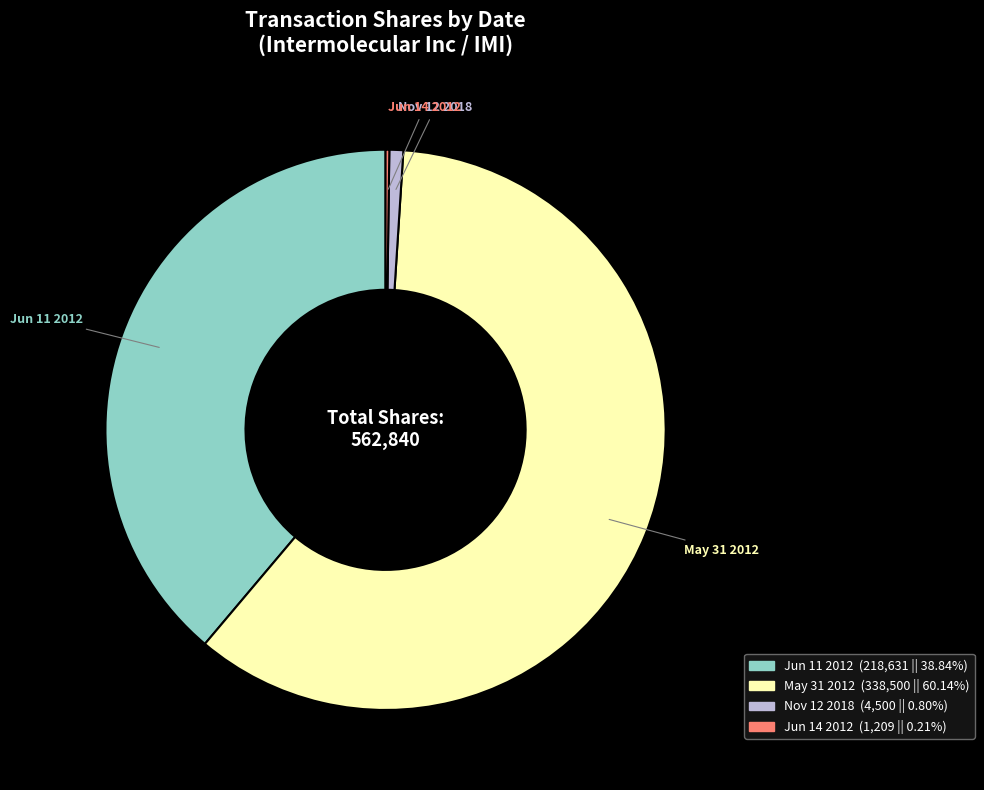

Is there any slice that represents more than half of the pie?

Yes